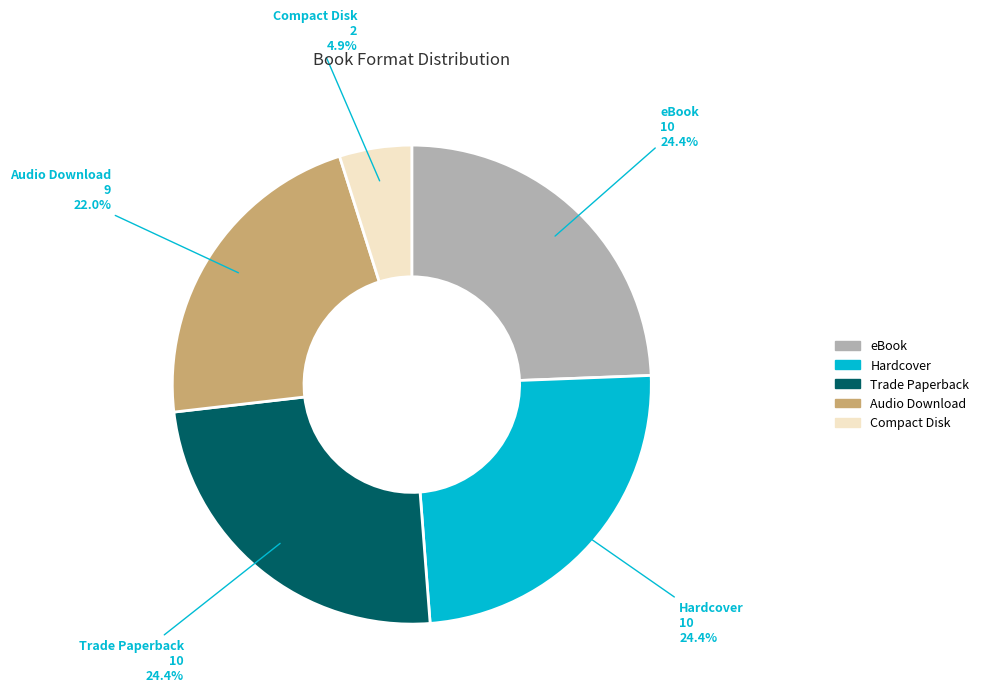

Is there any slice that represents more than half of the pie?

No